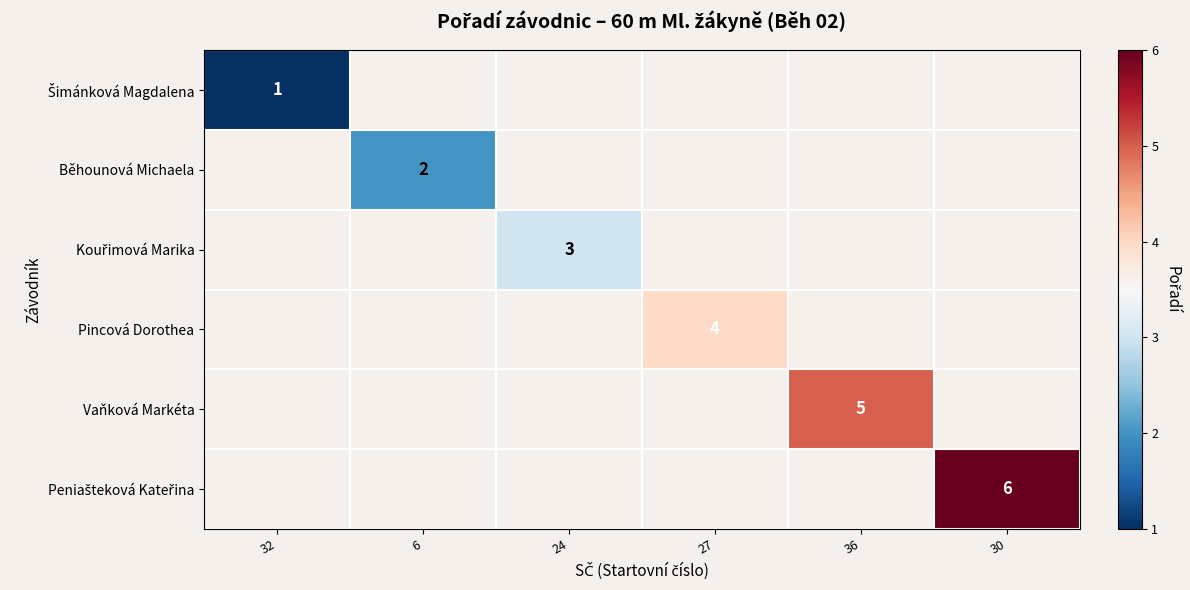

Which has a higher value, 30 or 6?

6